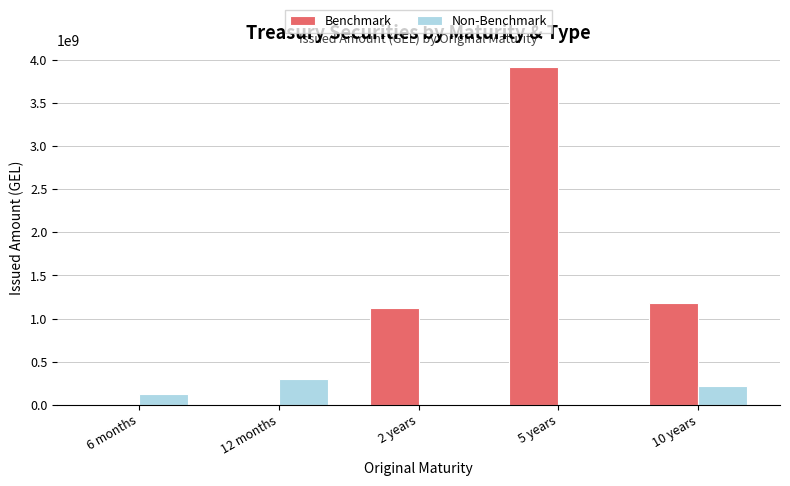

Between 5 years and 10 years, which series saw the biggest shift?

Benchmark